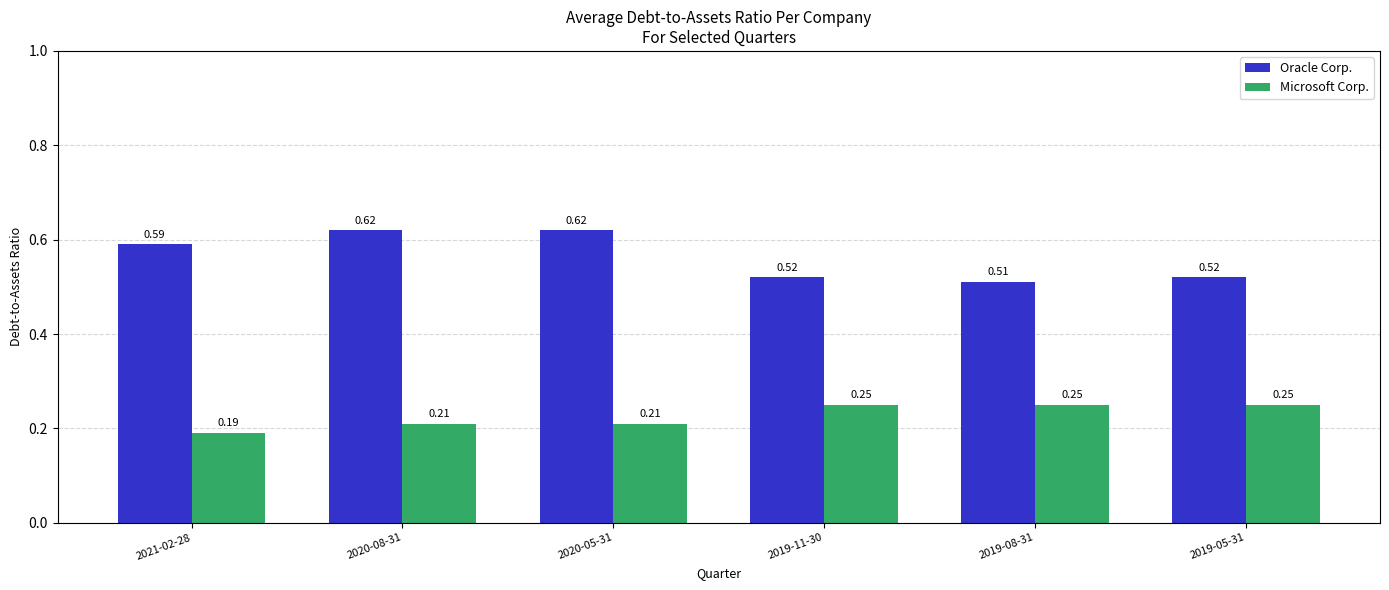

List the series in order of their overall mean, highest first.

Oracle Corp., Microsoft Corp.